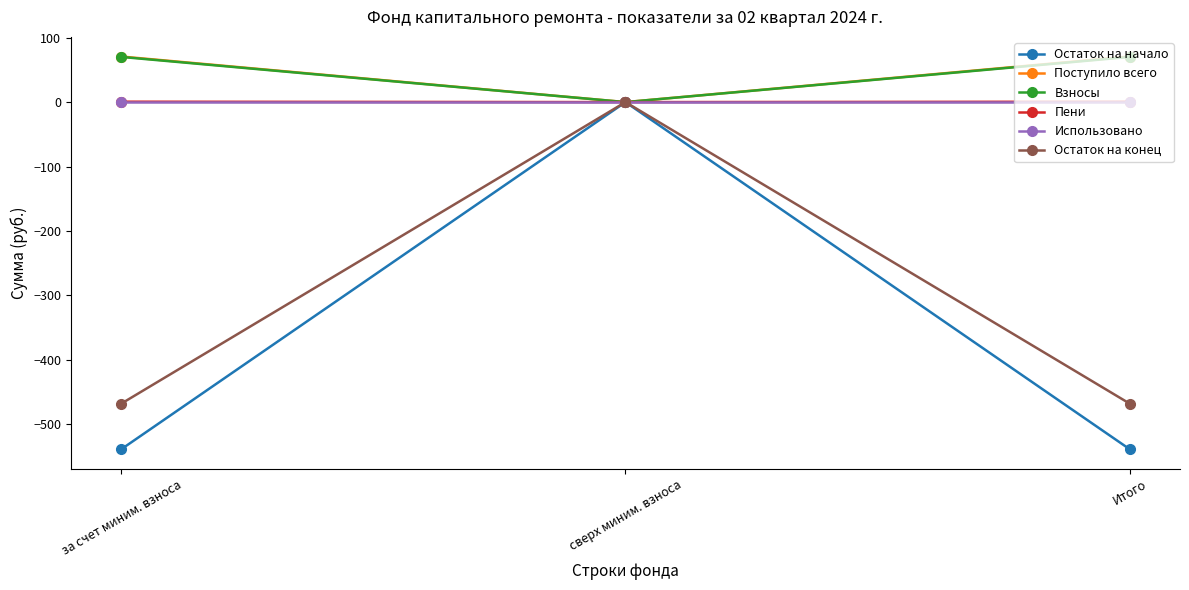

What is the label of the 2nd point from the left?

сверх миним. взноса